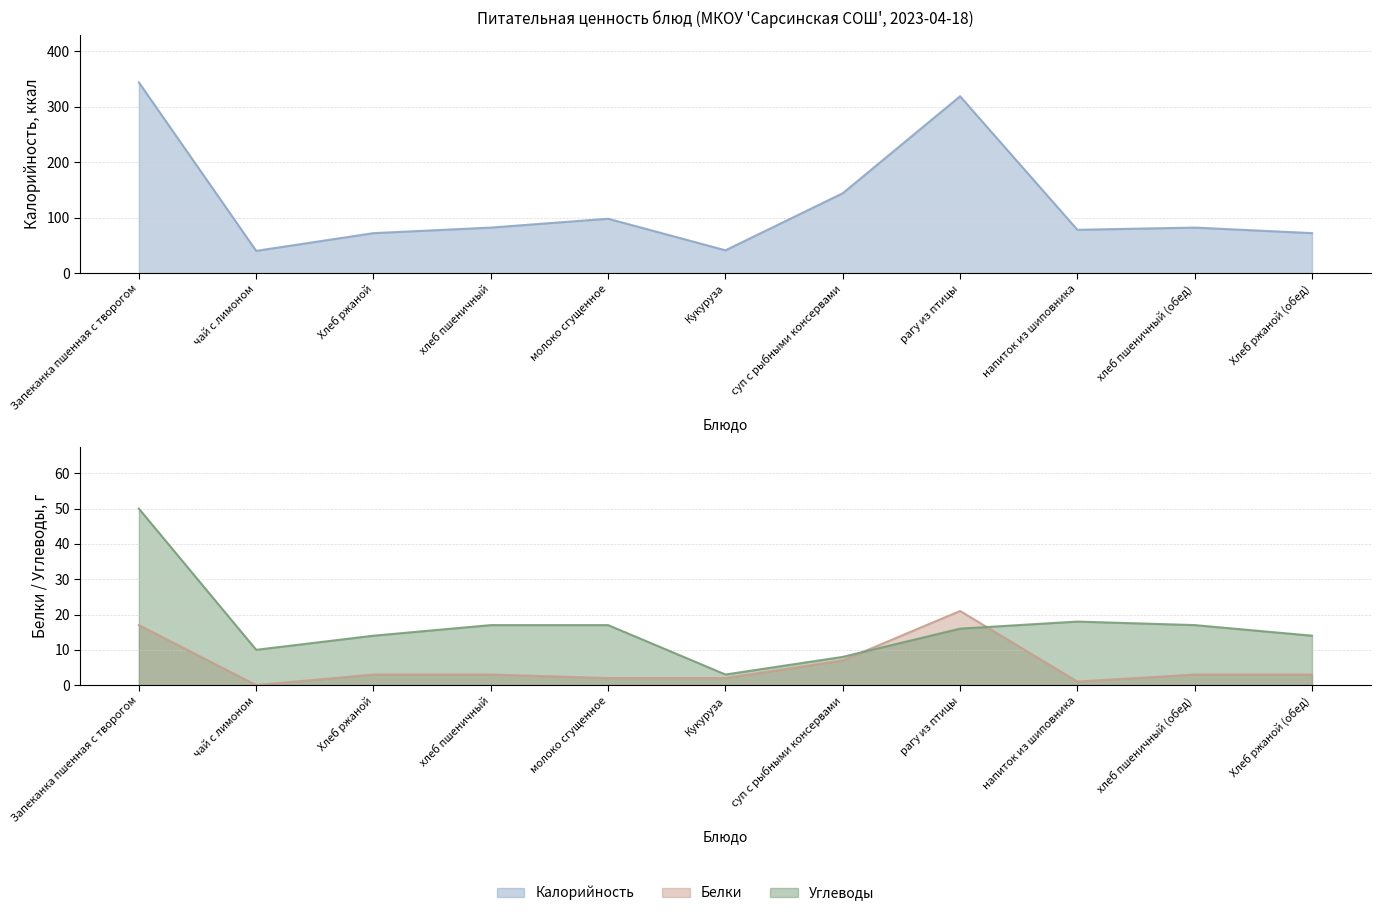

What is the difference between the second highest and second lowest values in the Белки series?

16